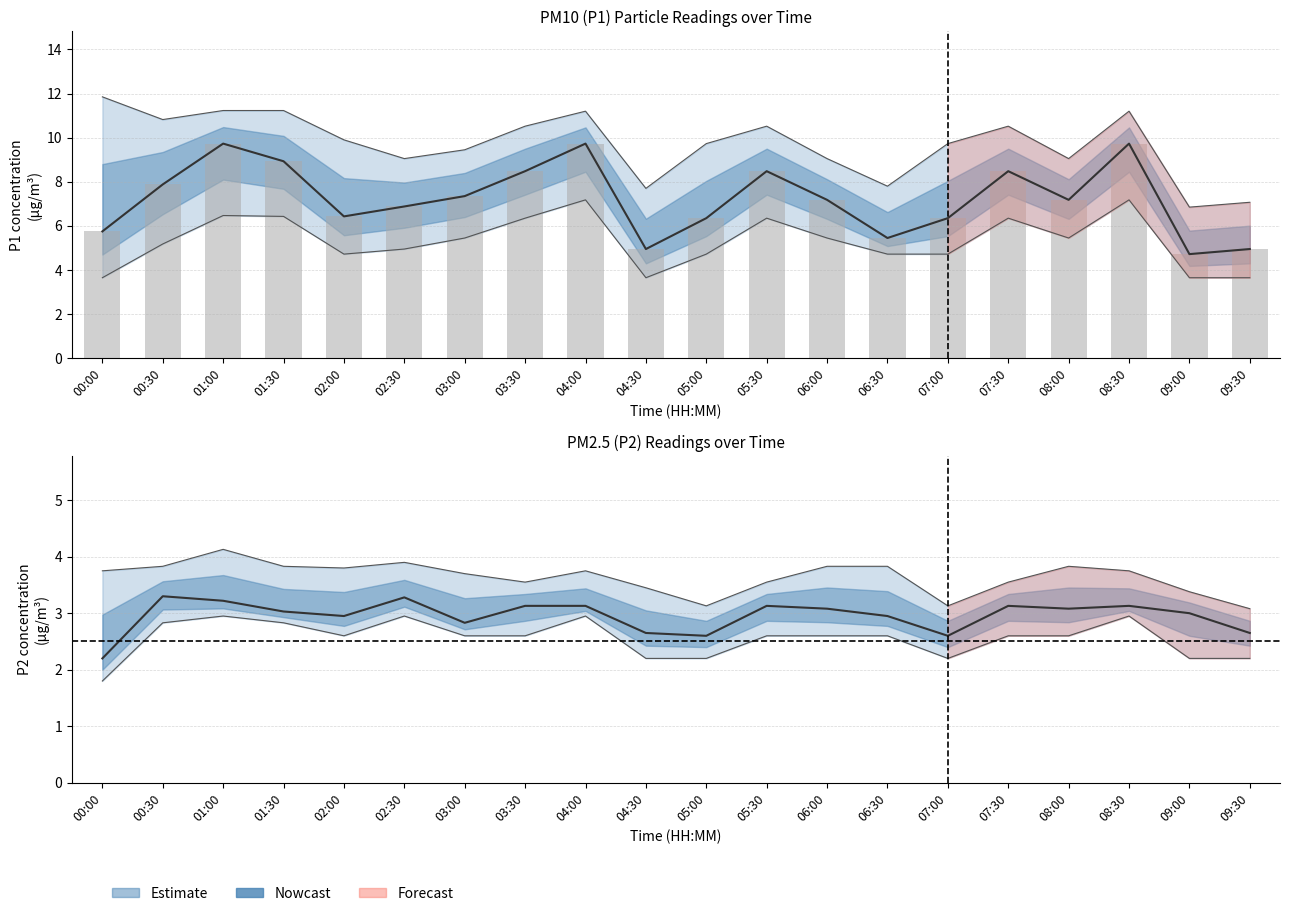

Rank the categories by P1_lower value from lowest to highest.

00:00, 04:30, 09:00, 09:30, 02:00, 05:00, 06:30, 07:00, 02:30, 00:30, 03:00, 06:00, 08:00, 03:30, 05:30, 07:30, 01:30, 01:00, 04:00, 08:30